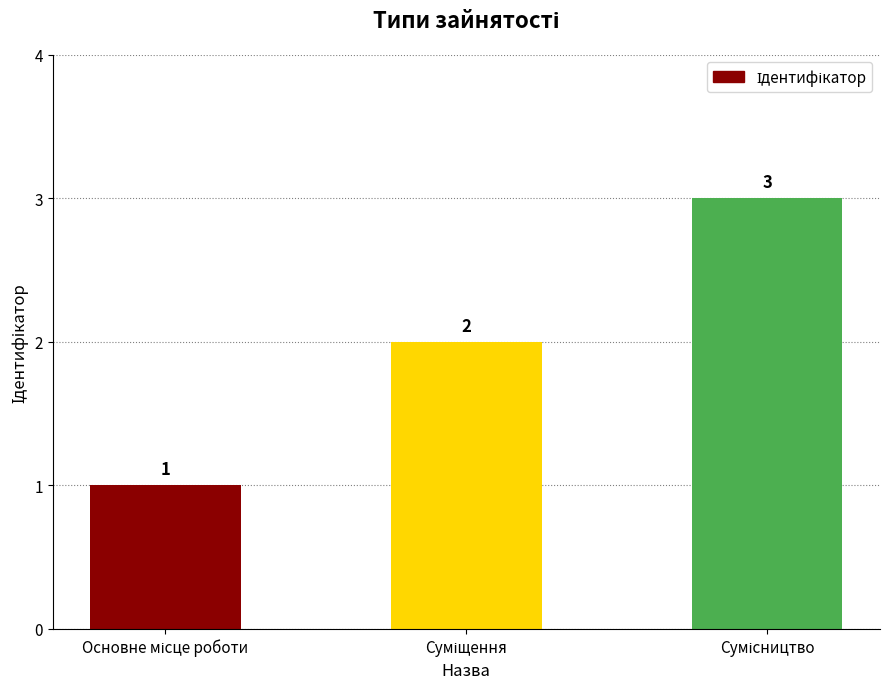

What is the value of the 2nd bar from the left?

2